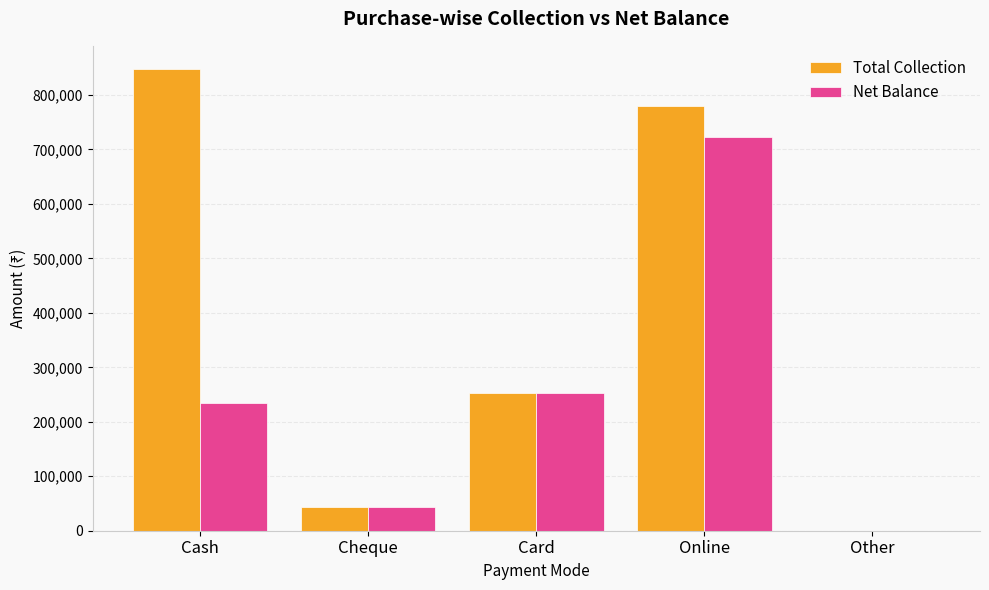

Between Cash and Other, which series saw the biggest shift?

Total Collection